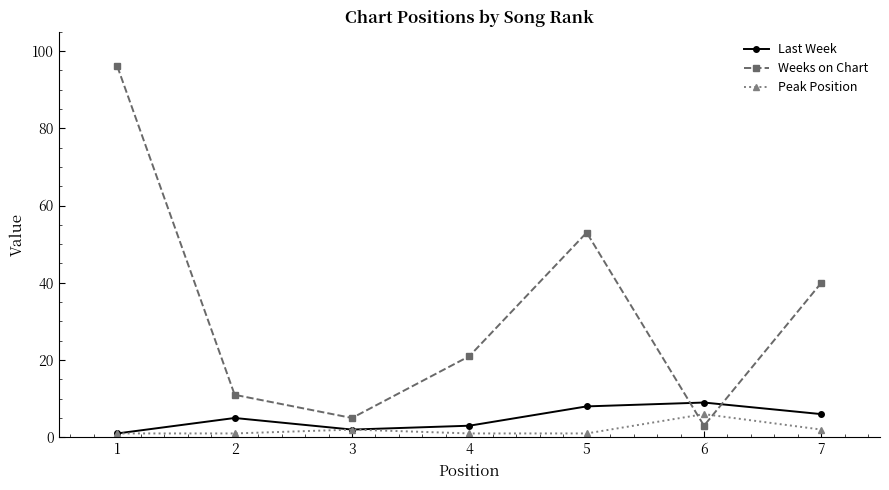

What is the sum of all Last Week values?

34